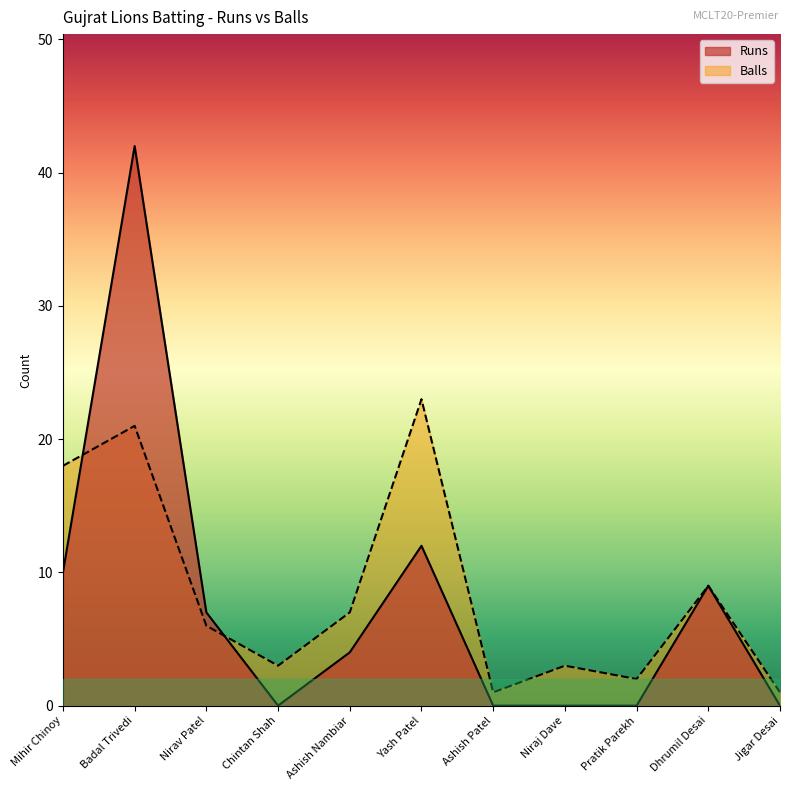

Reading left to right, what are all the values shown in this chart?

Runs: 10	42	7	0	4	12	0	0	0	9	0
Balls: 18	21	6	3	7	23	1	3	2	9	1